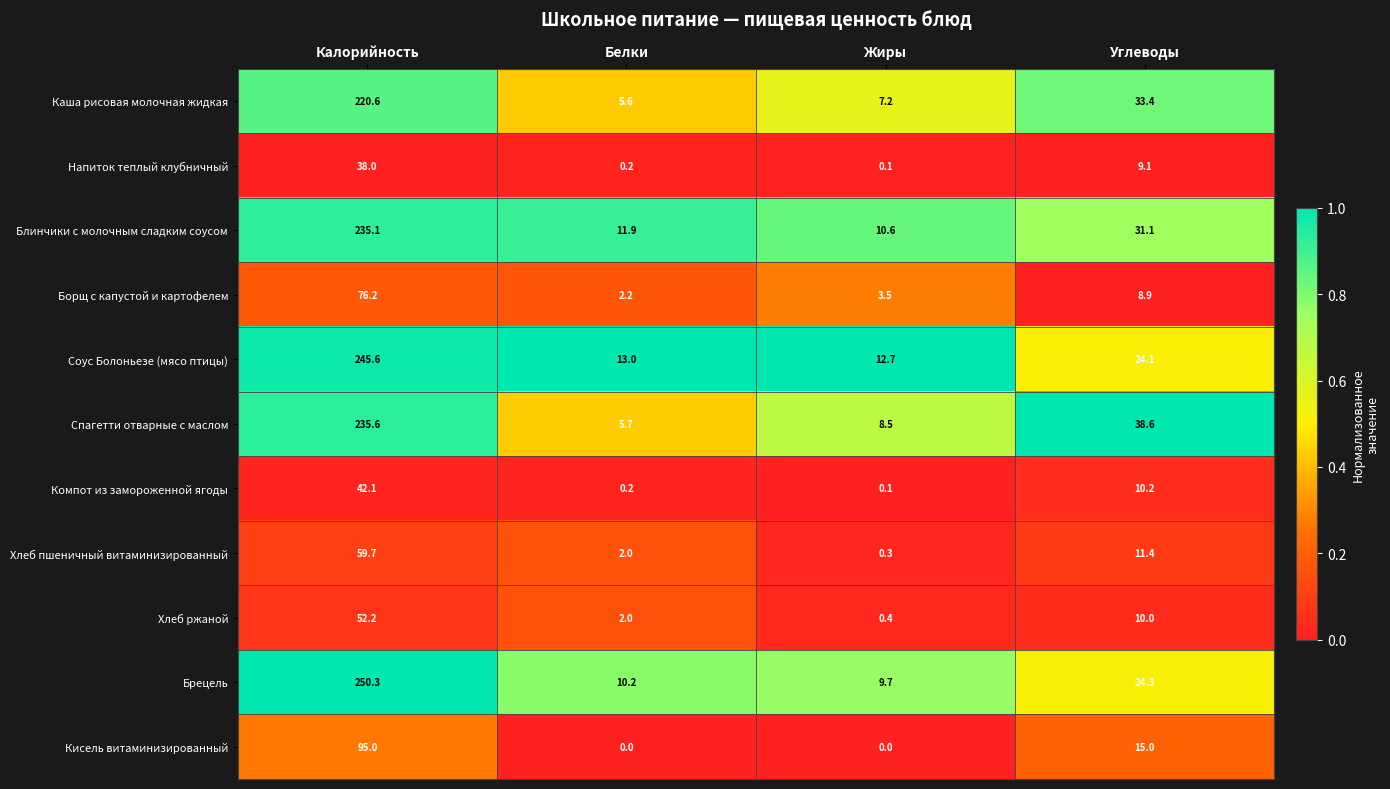

What value does the Хлеб пшеничный витаминизированный series have at Углеводы?

11.4